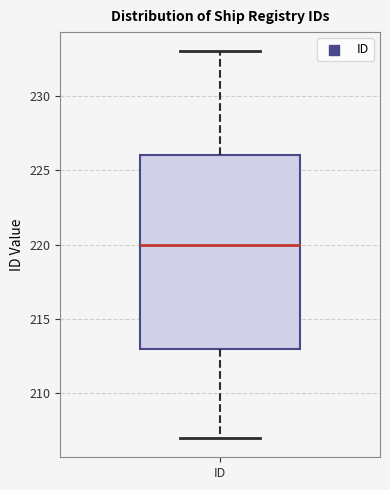

Transcribe this box plot: give where the median line is, the range the box spans, and where the two whiskers end, as read against the y-axis. The values are not printed on the chart, so give them approximately, as read against the axis.

median 220, box 213 to 226, whiskers 207 to 233